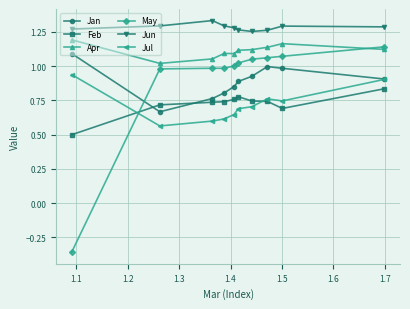

Which series has the largest total across all categories?

Jun